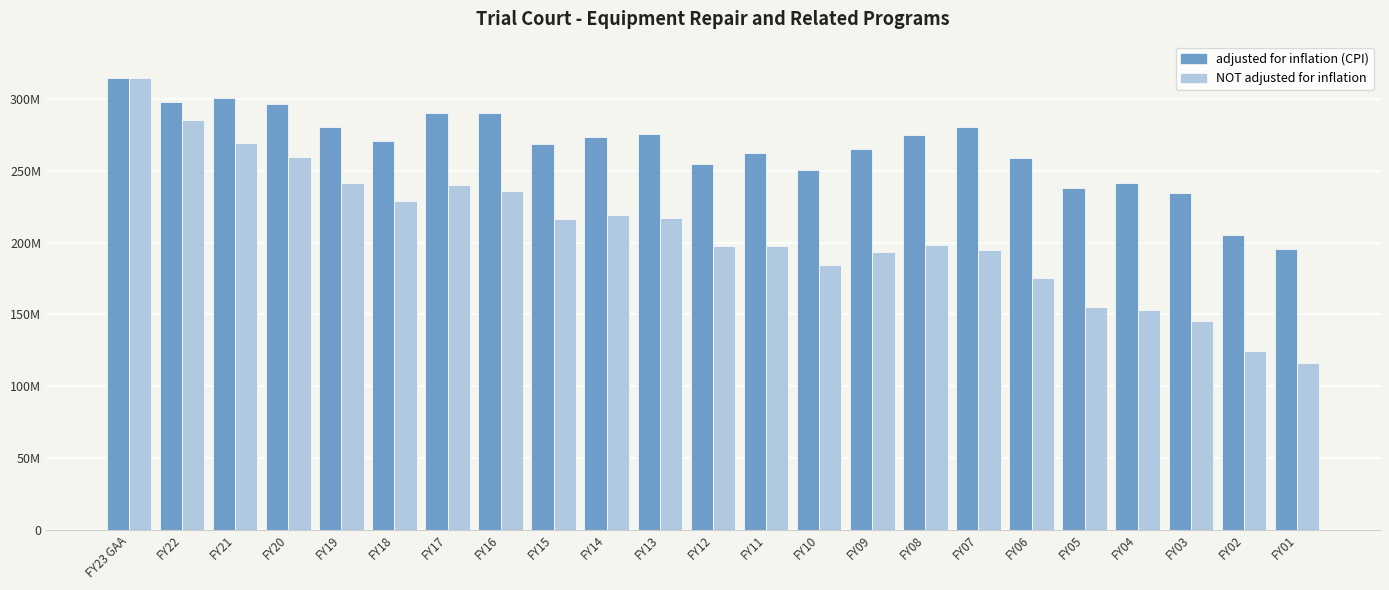

What is the sum of all adjusted for inflation (CPI) values?

6122273220